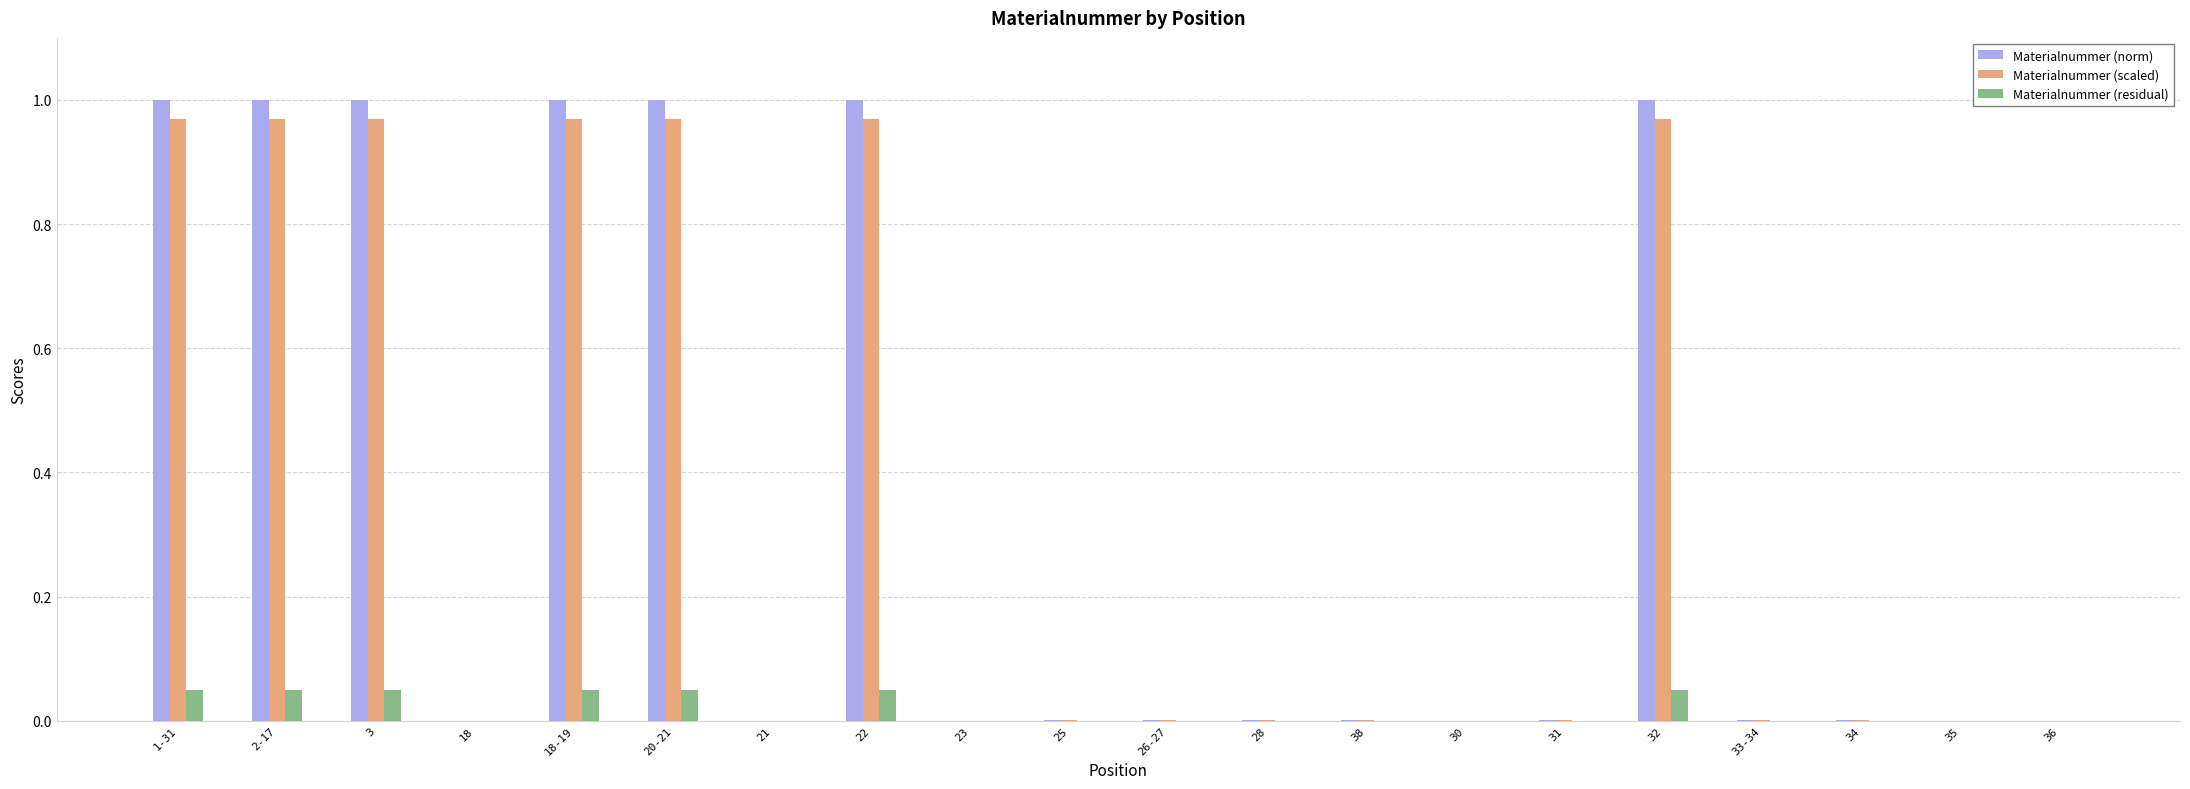

Which series changed the most between 3 and 38?

Materialnummer (norm)